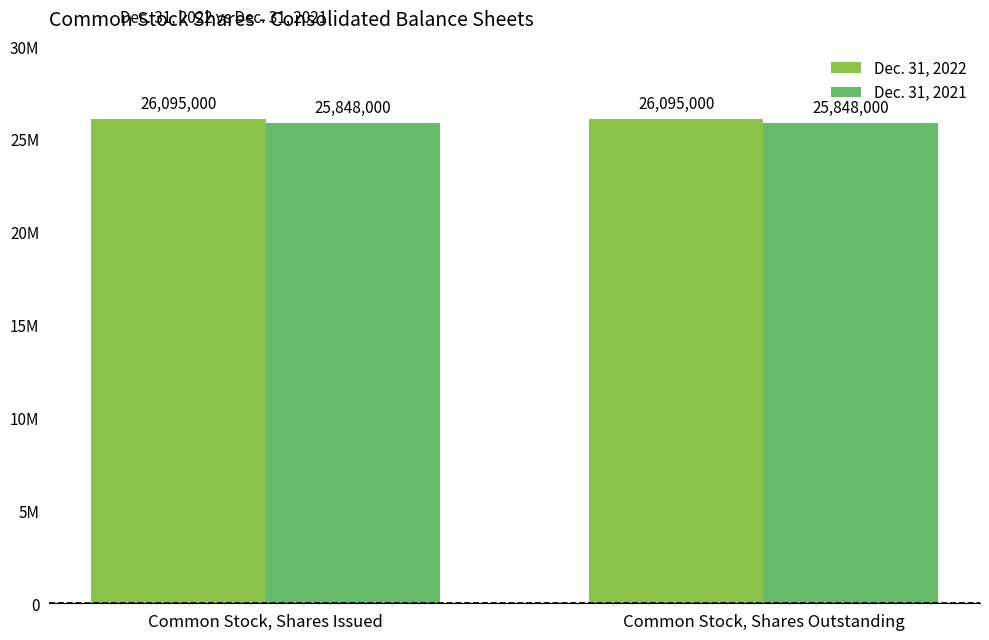

Reading left to right, what are all the values shown in this chart?

Dec. 31, 2022: 26095000	26095000
Dec. 31, 2021: 25848000	25848000